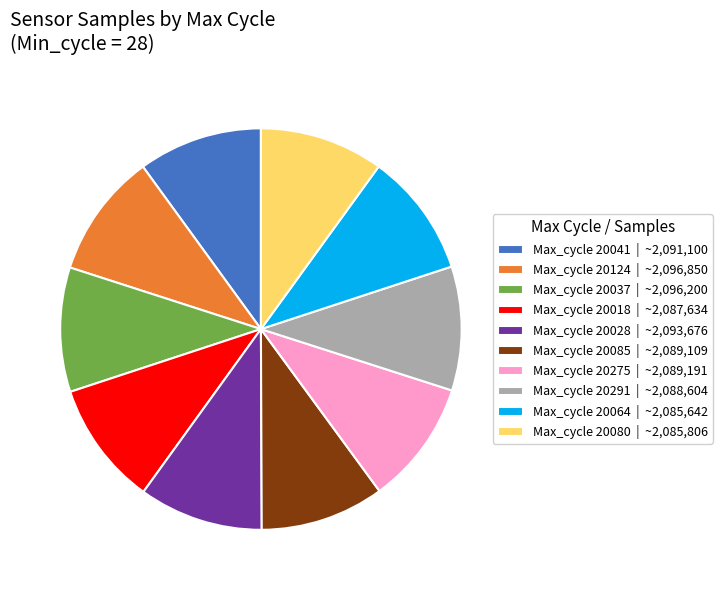

The Max_cycle 20028 | ~2,093,676 slice represents 10% of the pie. True or false?

True